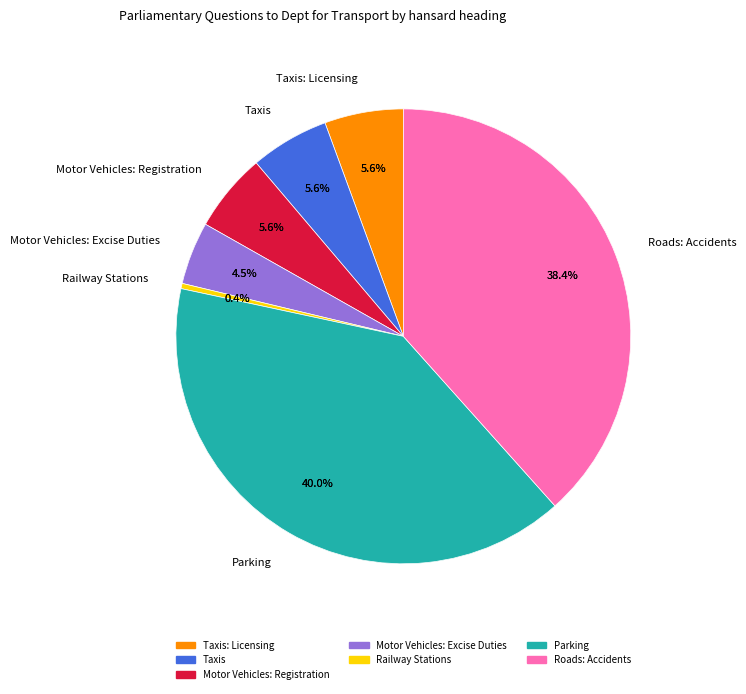

To the nearest percent, what portion does Taxis: Licensing represent?

6%